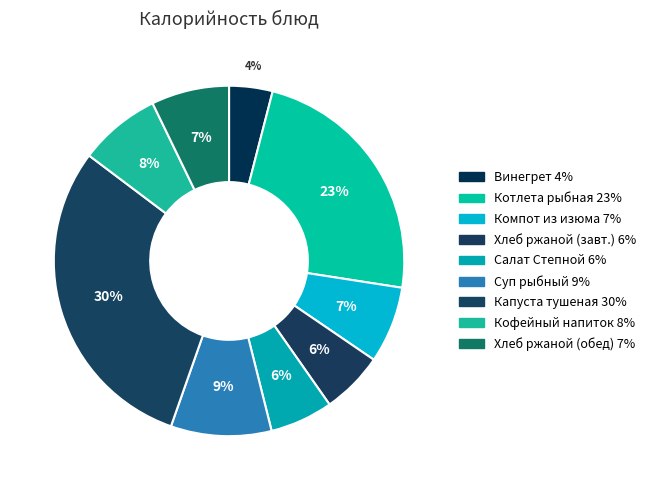

How many segments does this pie chart have?

9